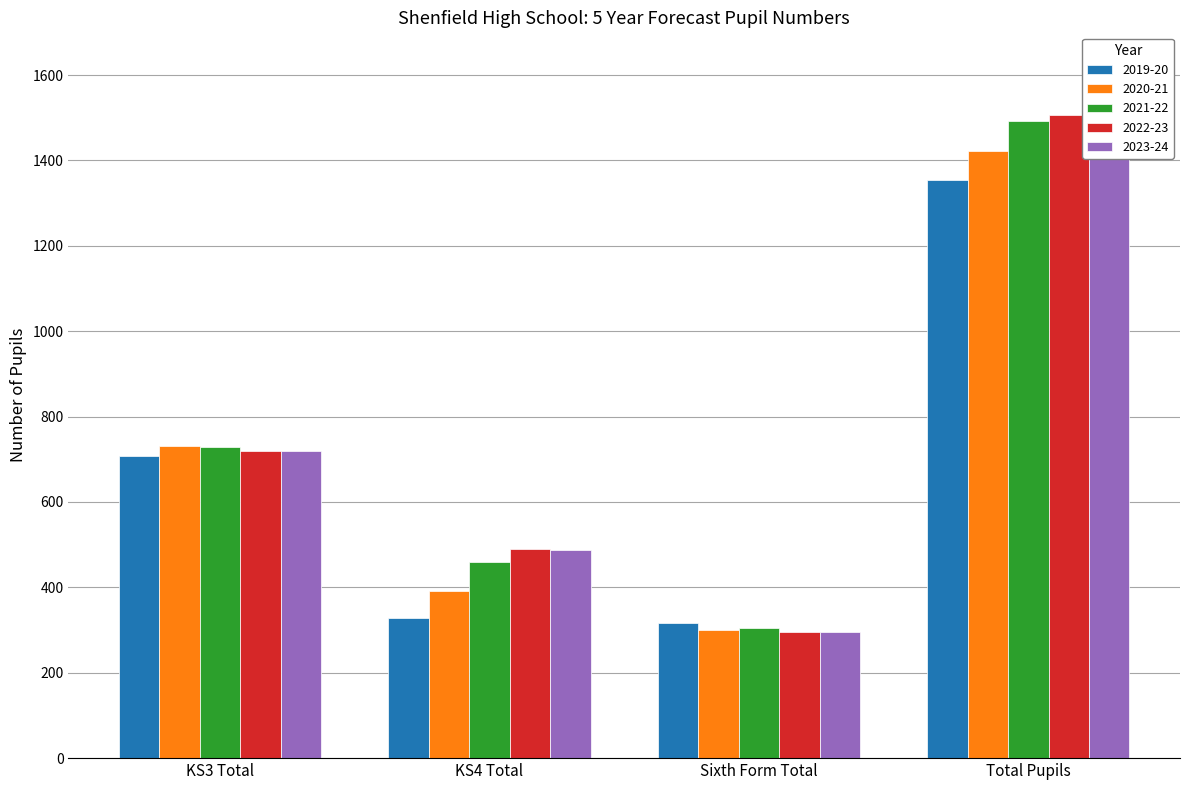

Count the number of data series in this chart.

5